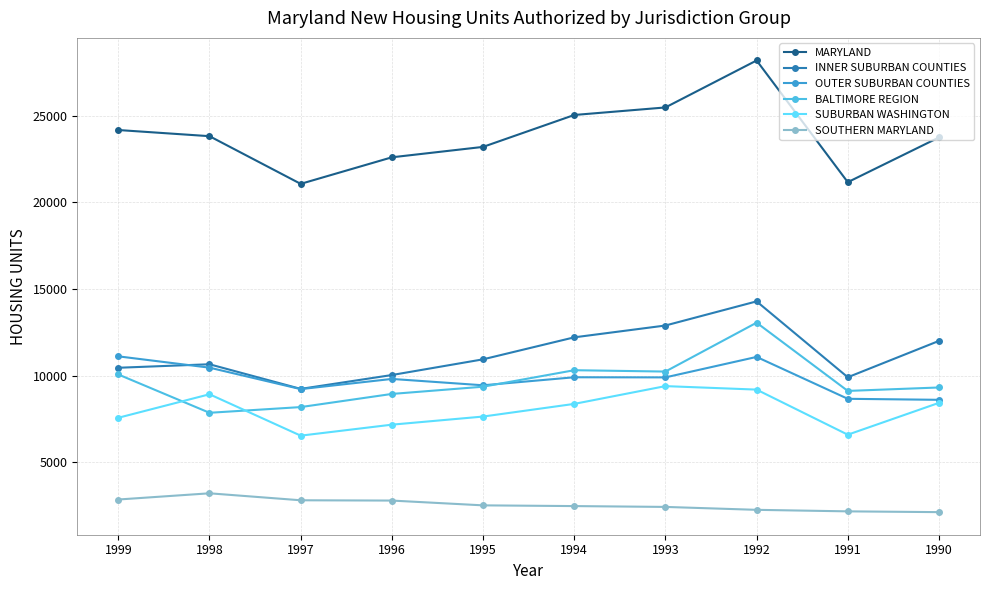

Which series has the largest total across all categories?

MARYLAND